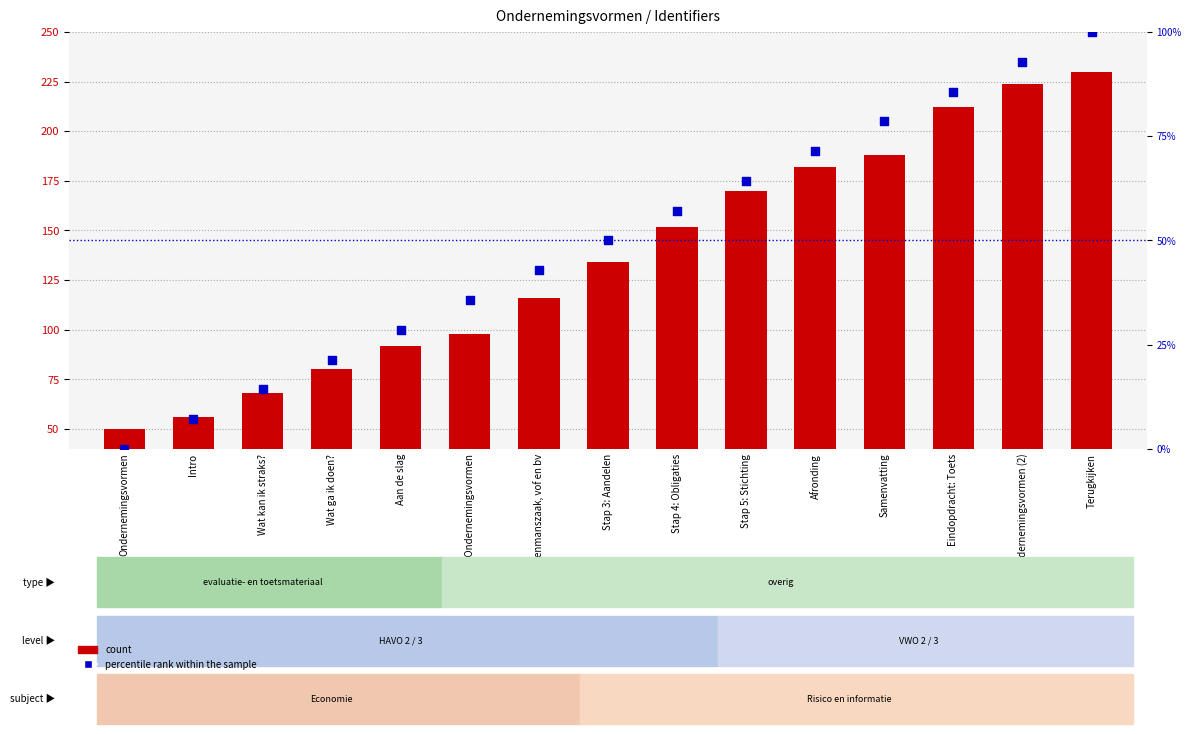

Which series reaches the maximum Y coordinate?

count